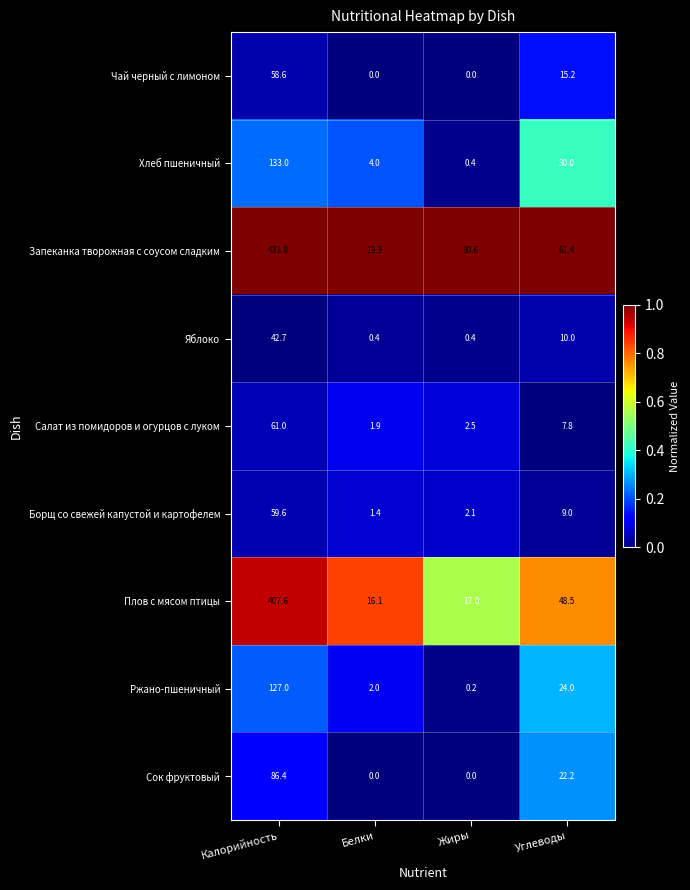

Read the Салат из помидоров и огурцов с луком value at Жиры.

2.5